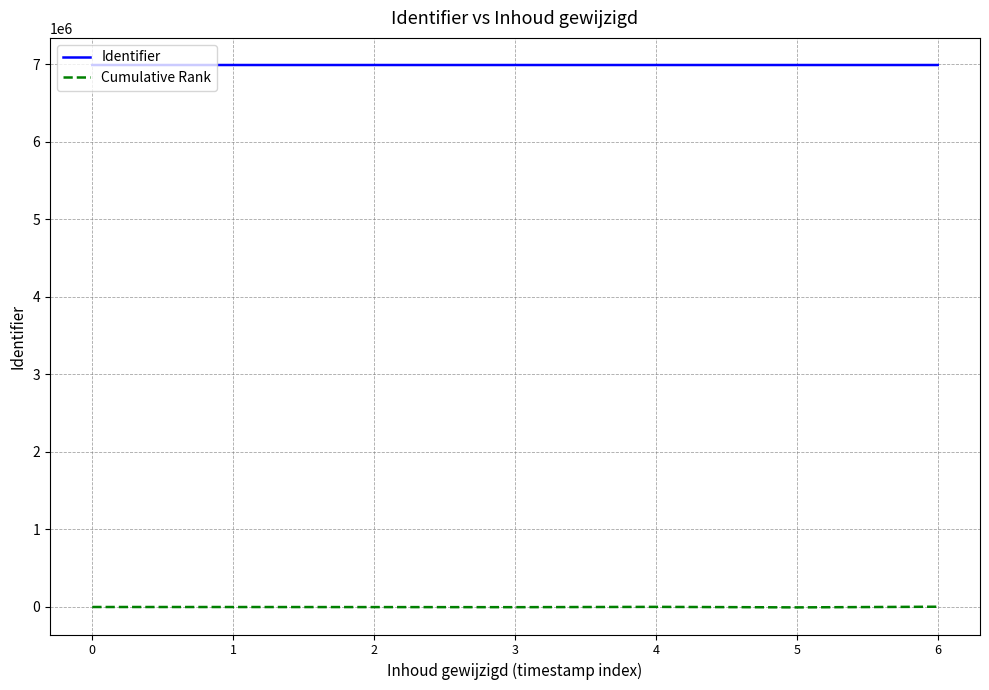

Which series has the largest total across all categories?

Identifier